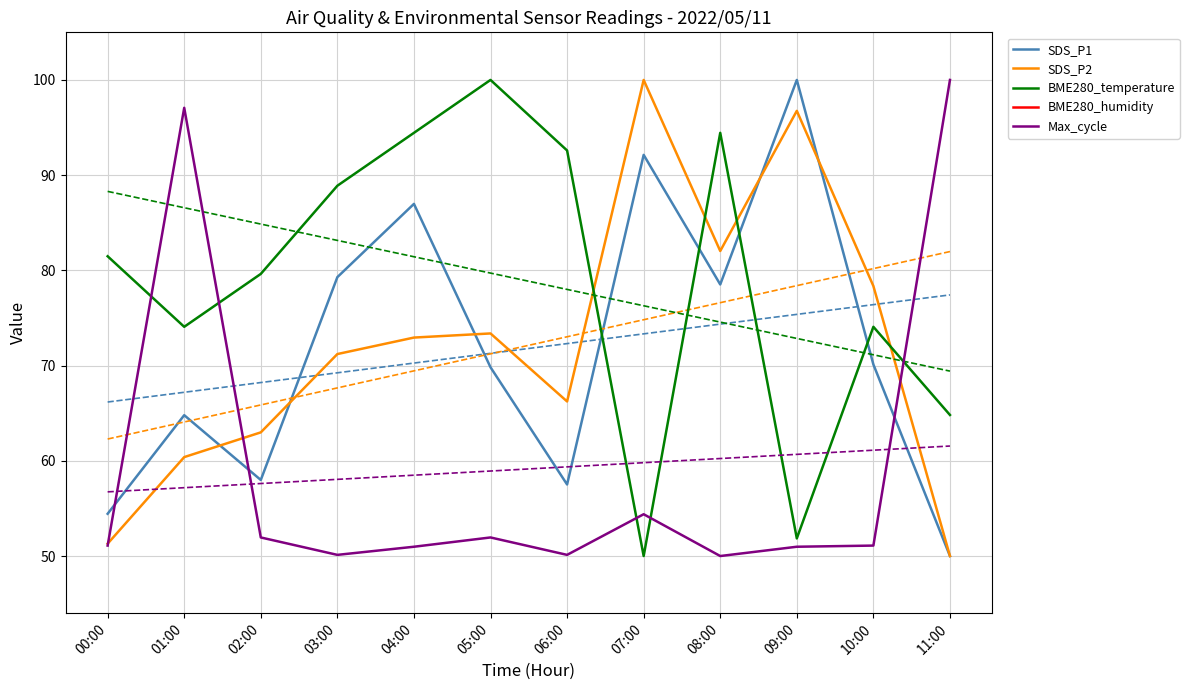

Is it true that Max_cycle equals 26.2 at 10:00?

False